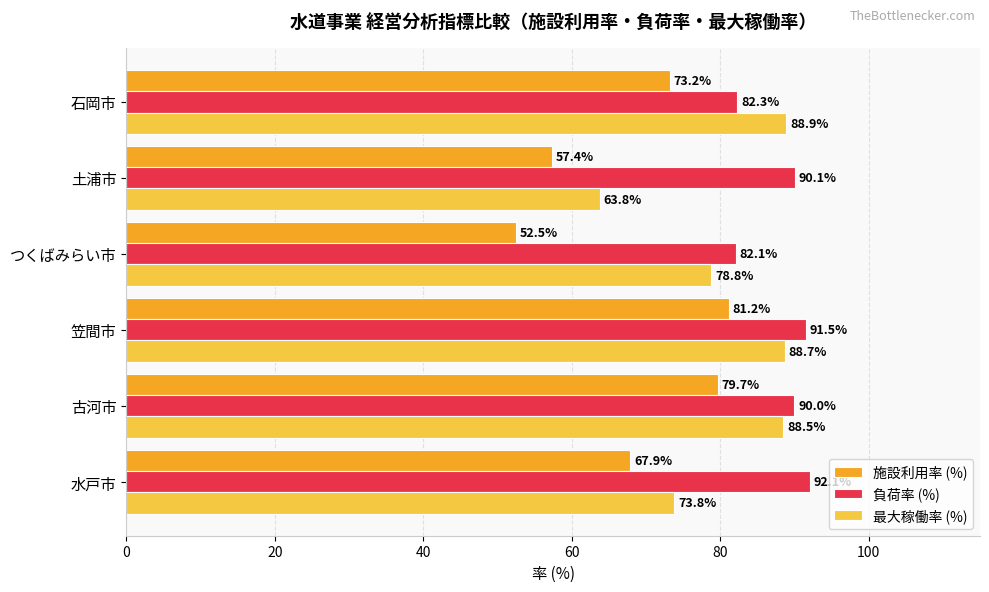

What is the sum of all 施設利用率 (%) values?

411.9